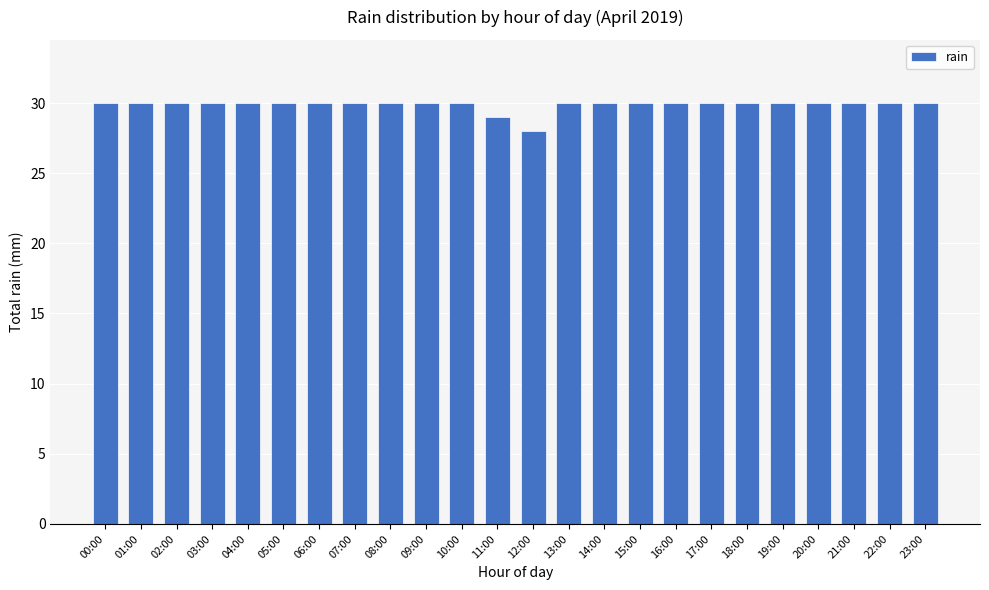

What is the difference between the second highest and minimum values?

2